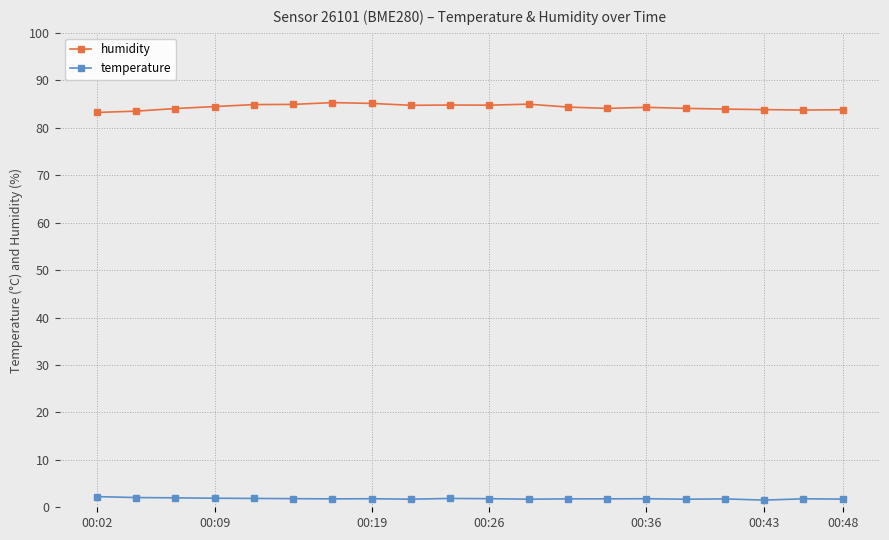

What is the sum of all humidity values?

1686.8